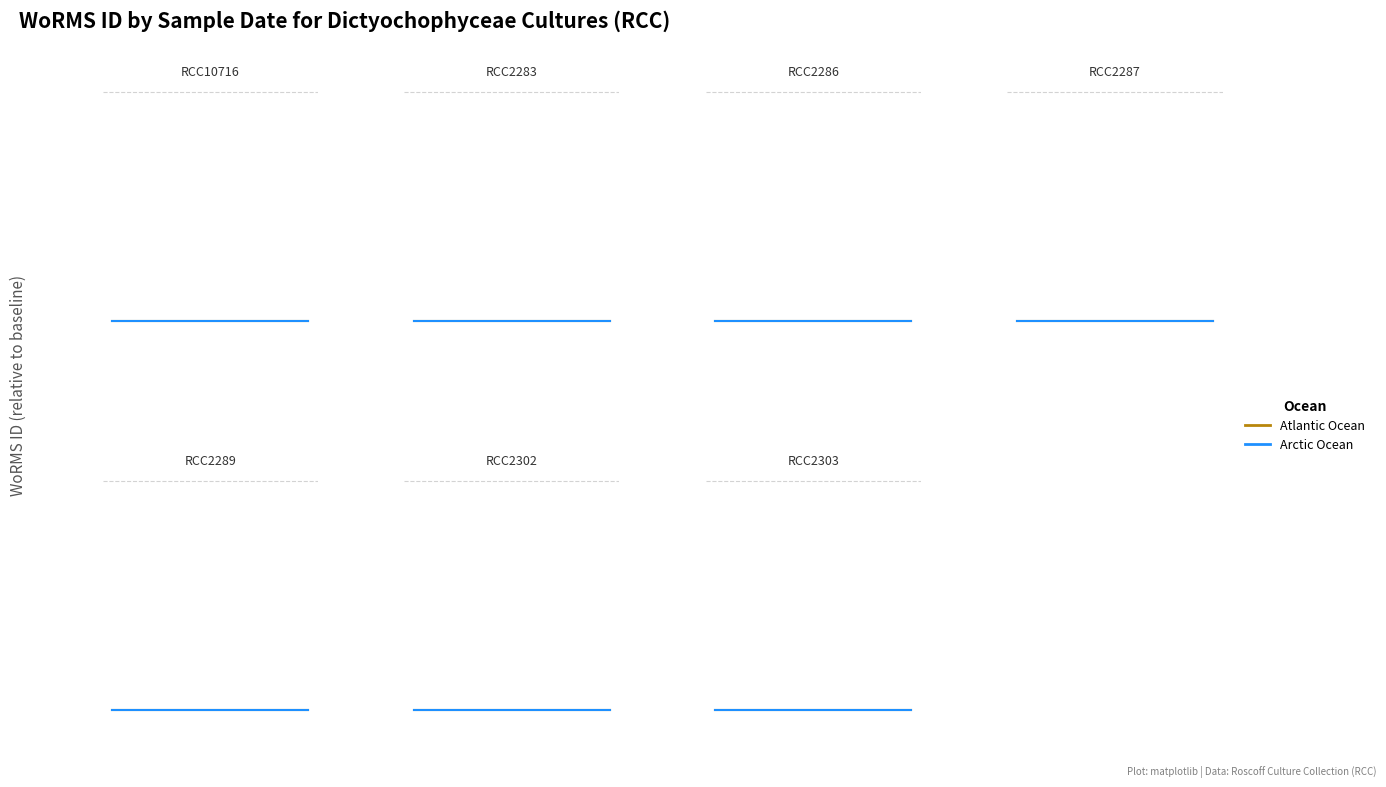

True or false: Atlantic Ocean has a value of 0.3 at 10.

False